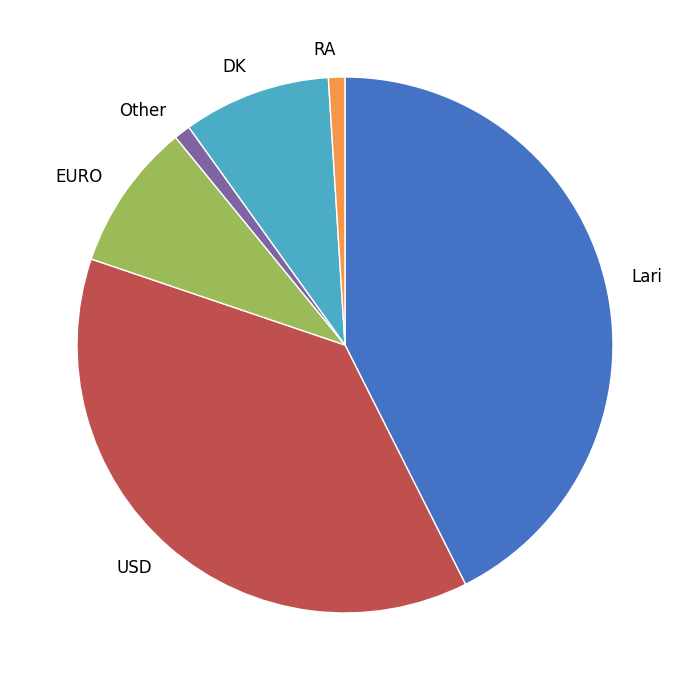

Which slice is the largest?

Lari